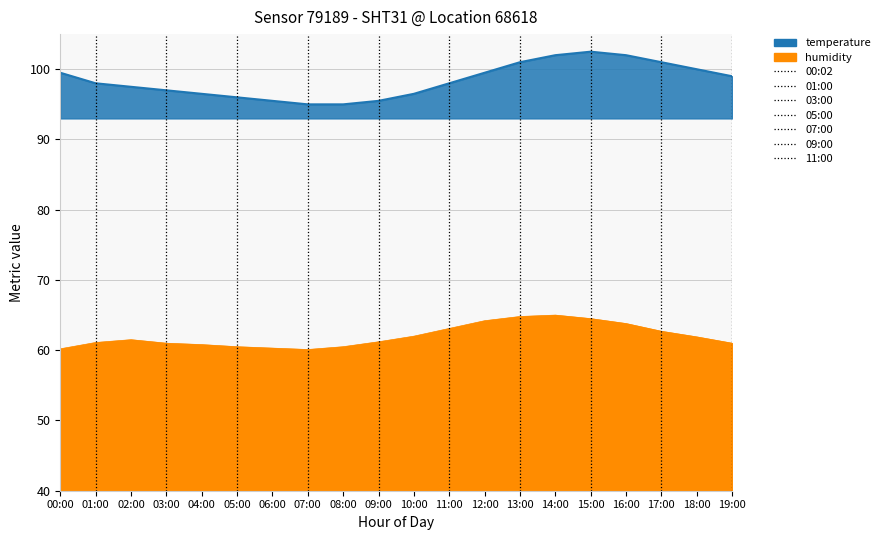

How many series are shown in this chart?

2